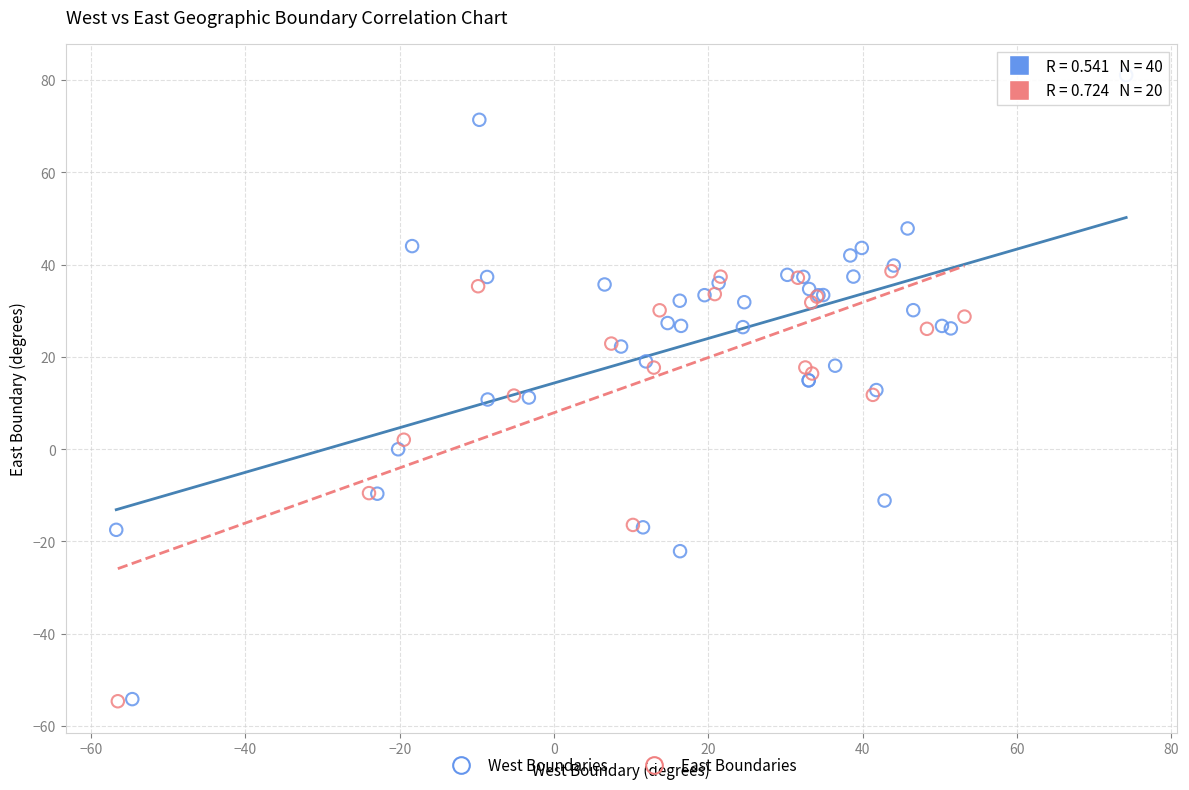

Which series reaches the maximum Y coordinate?

West Boundaries